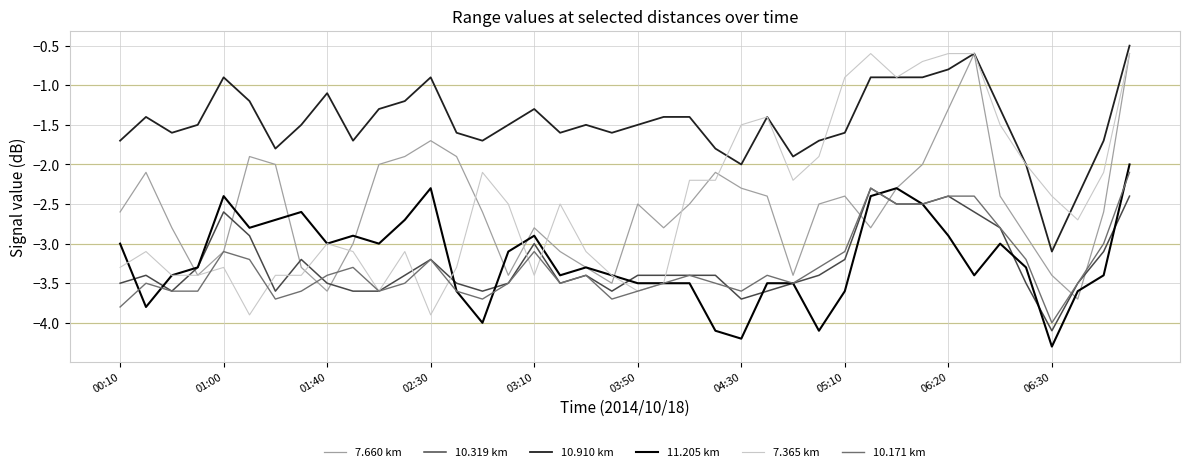

Which series has the widest spread of values?

7.365 km